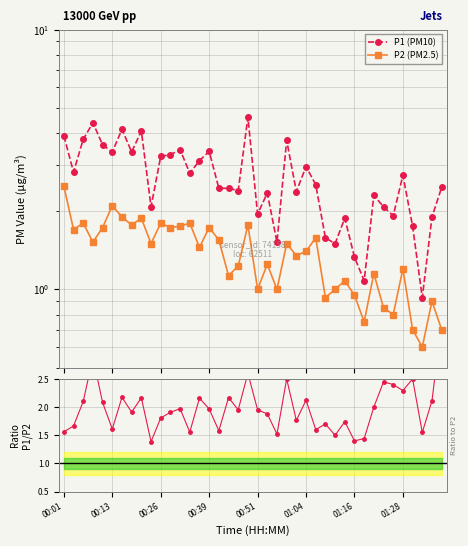

The value of P1/P2 at 27 is 1.7. True or false?

True